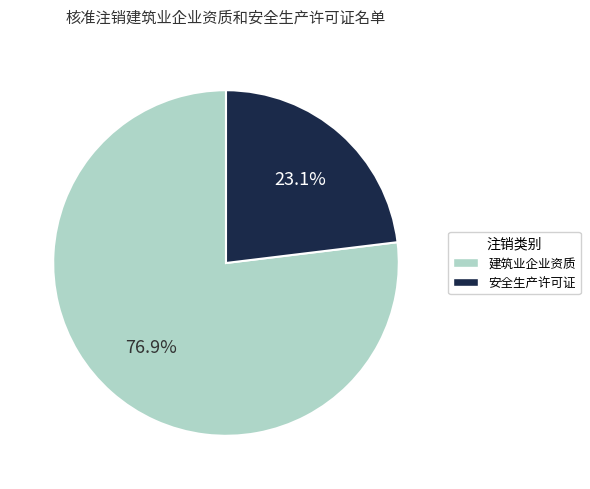

What is the smallest slice in the pie chart?

安全生产许可证